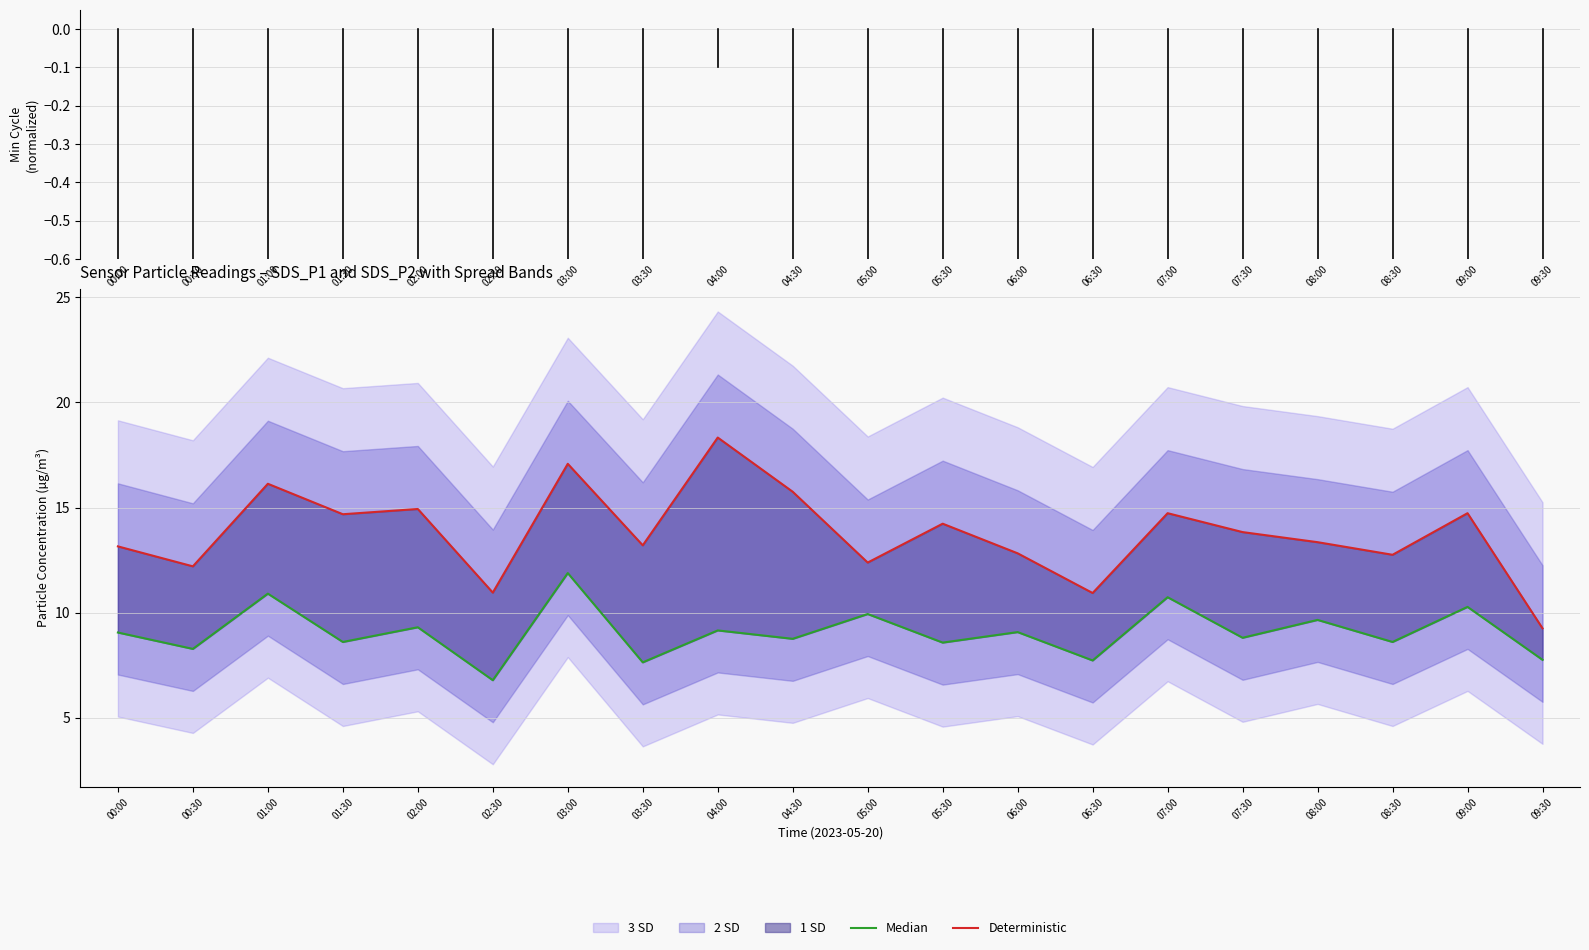

Between 06:00 and 02:00, which is larger?

02:00